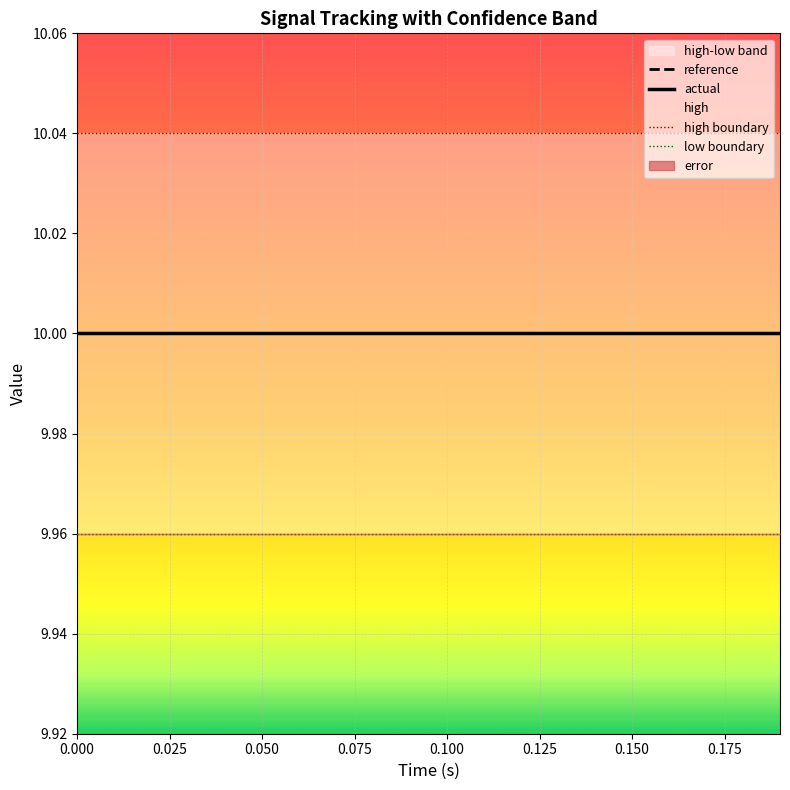

What is the highest value of the actual series?

10.0